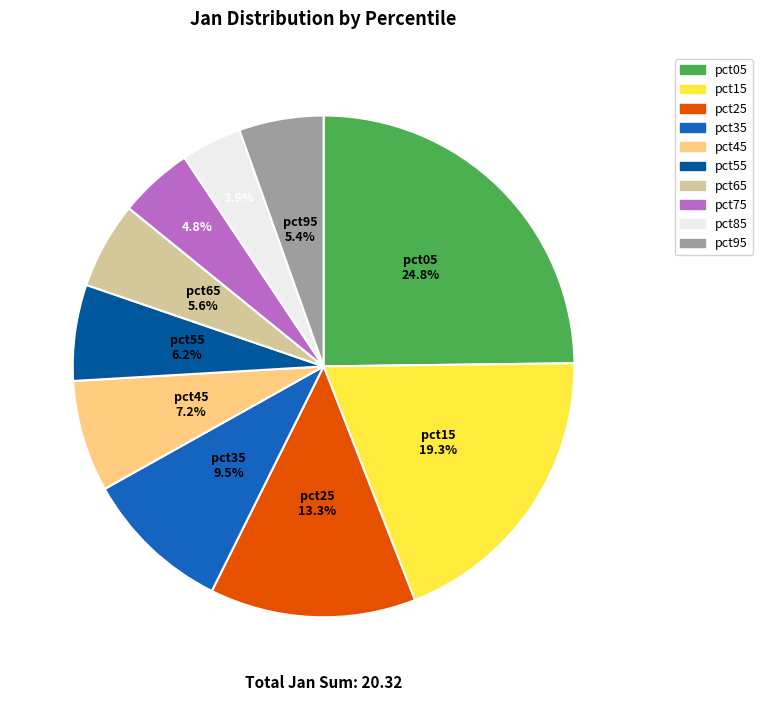

True or false: pct95 accounts for 20% of the total.

False